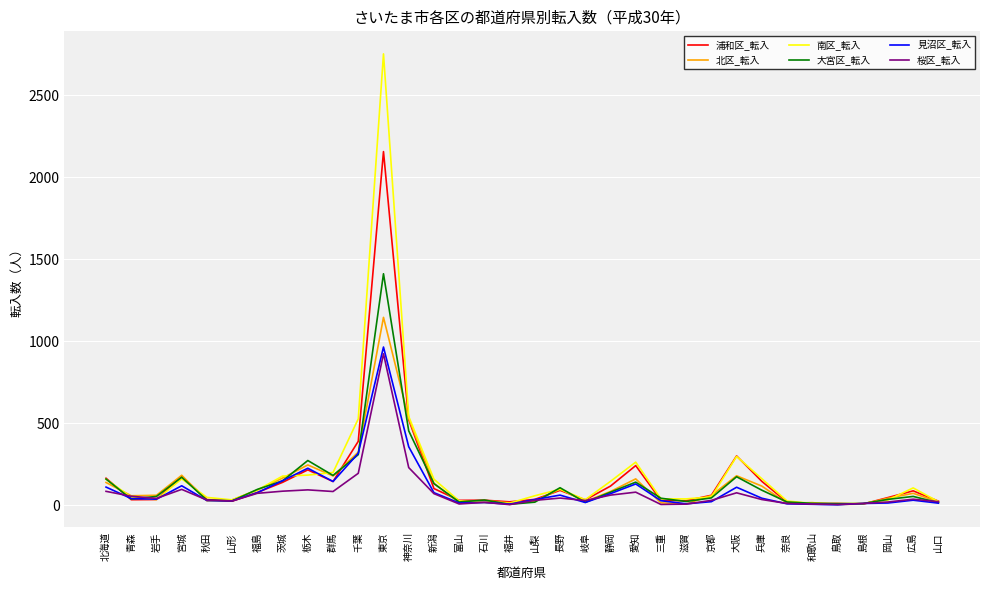

Which category has the highest value in the 見沼区_転入 series?

東京